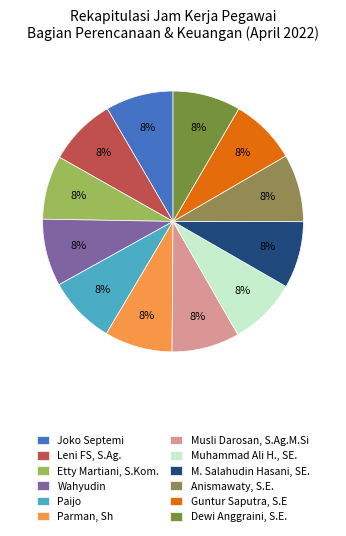

The Anismawaty, S.E. slice represents 1% of the pie. True or false?

False